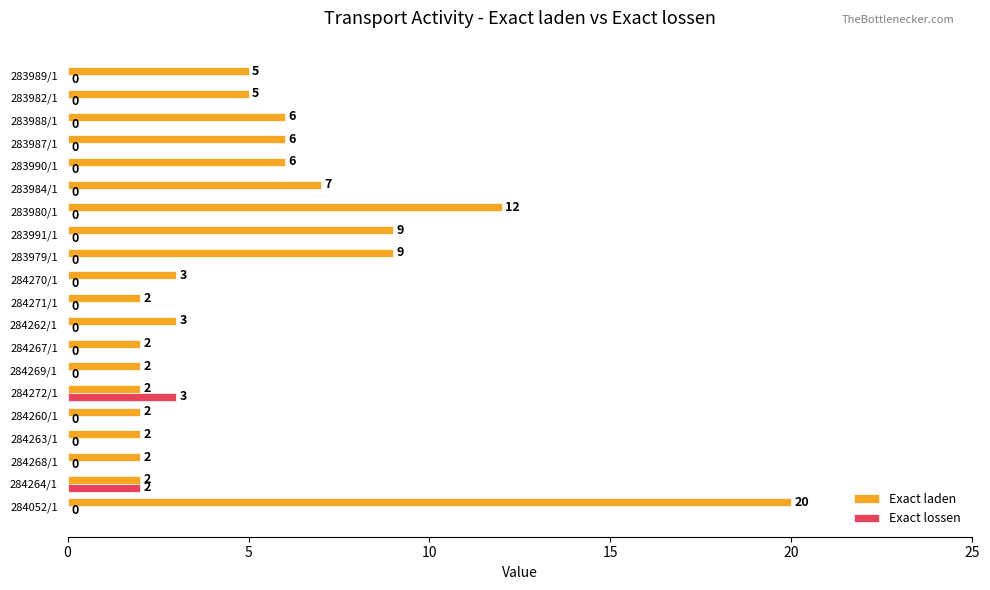

At which label is Exact laden closest to 11?

283980/1